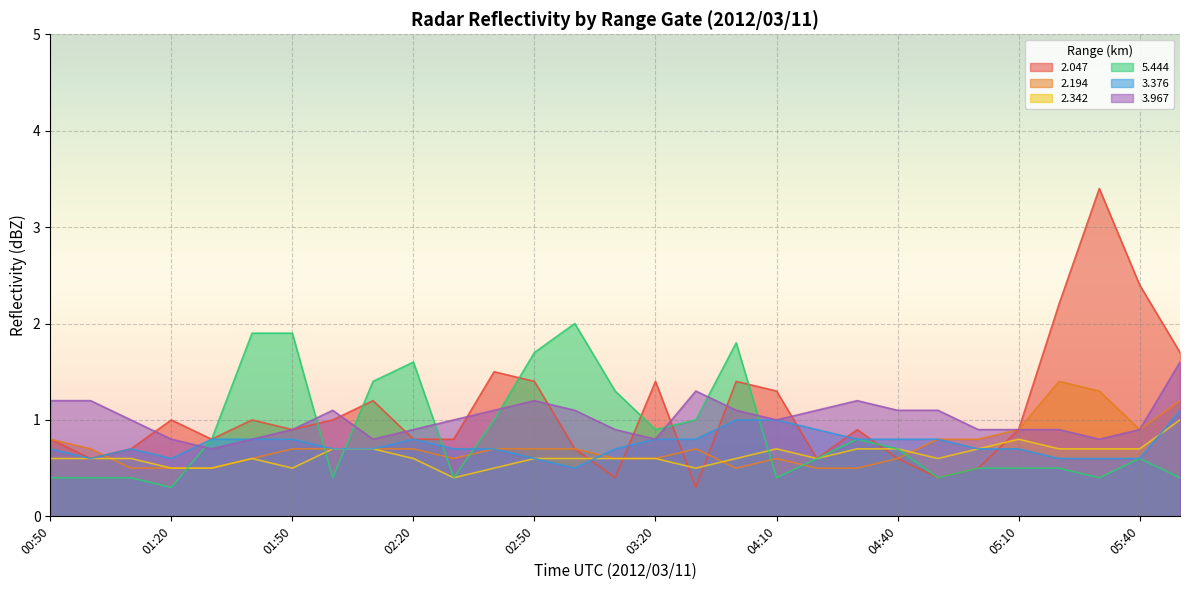

List the series in order of their peak value, lowest first.

2.342, 3.376, 2.194, 3.967, 5.444, 2.047